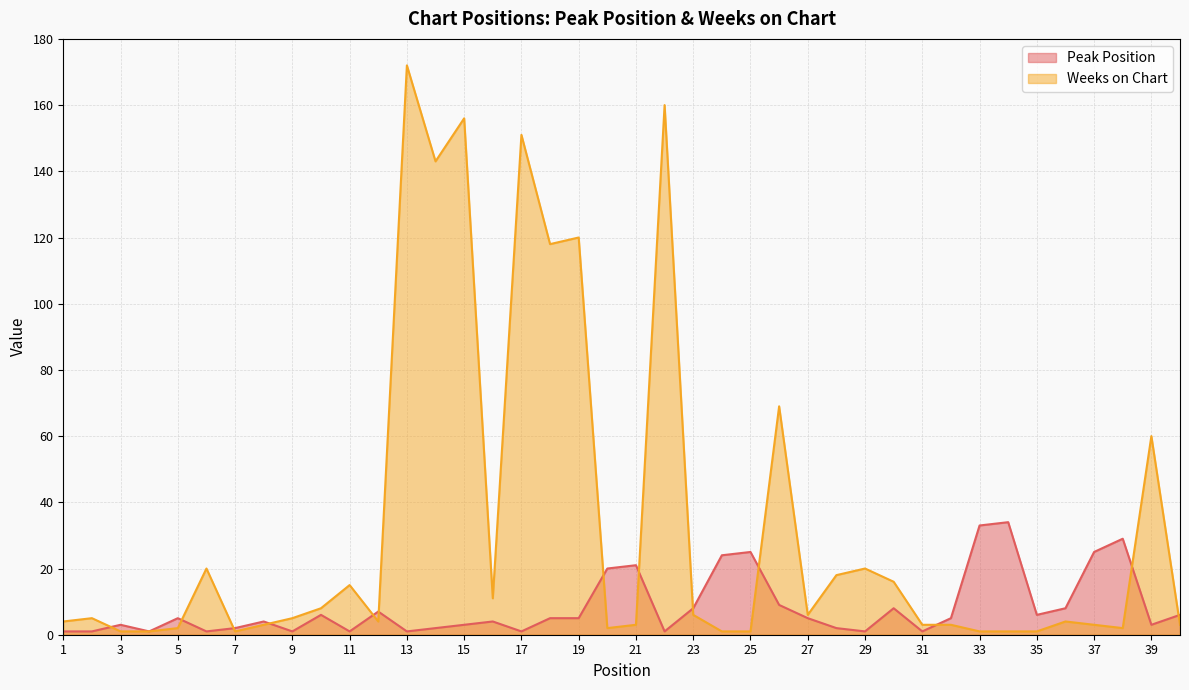

At which category is the sum across all series the highest?

13